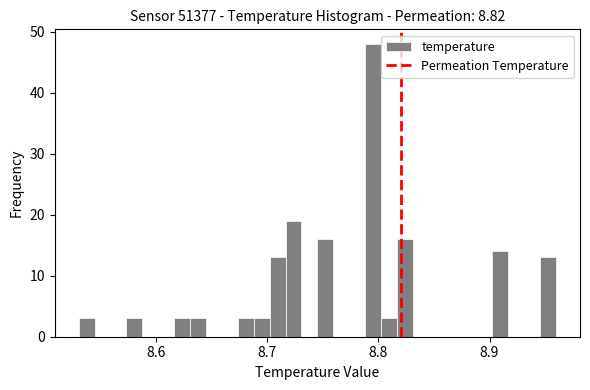

Read against the x-axis, roughly where is the centre of the tallest bar?

8.80